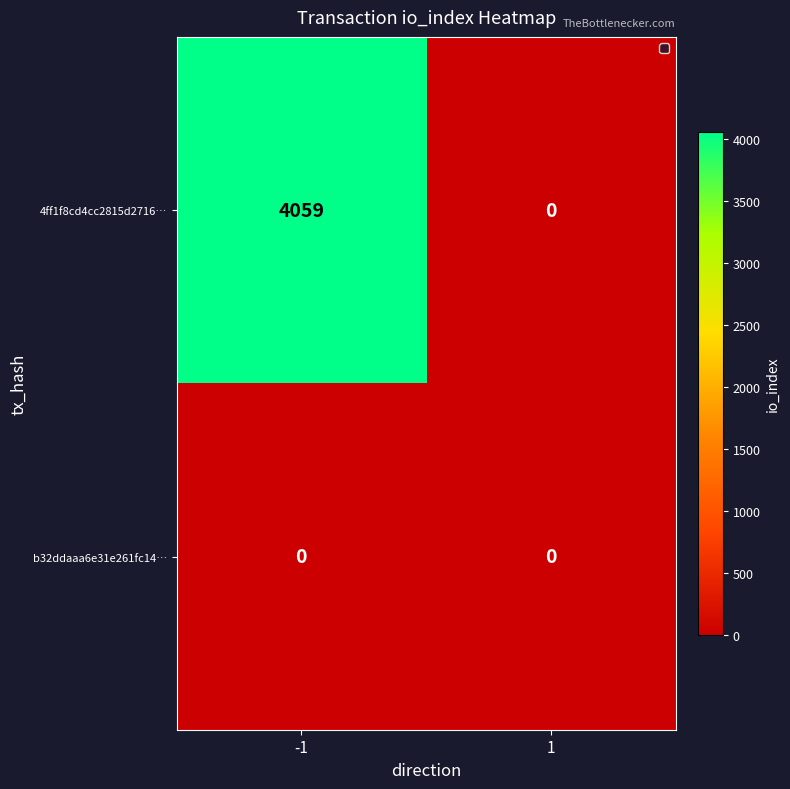

Between -1 and 1, which series saw the biggest shift?

4ff1f8cd4cc2815d2716…